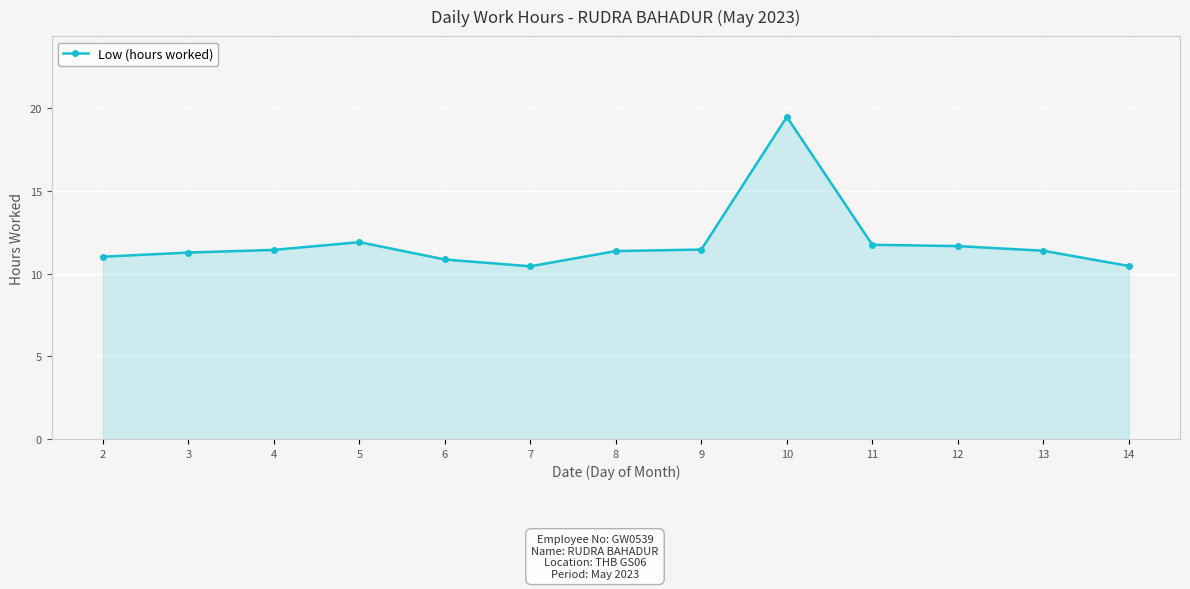

Approximately how many times larger is the value at 8 compared to 10?

0.6